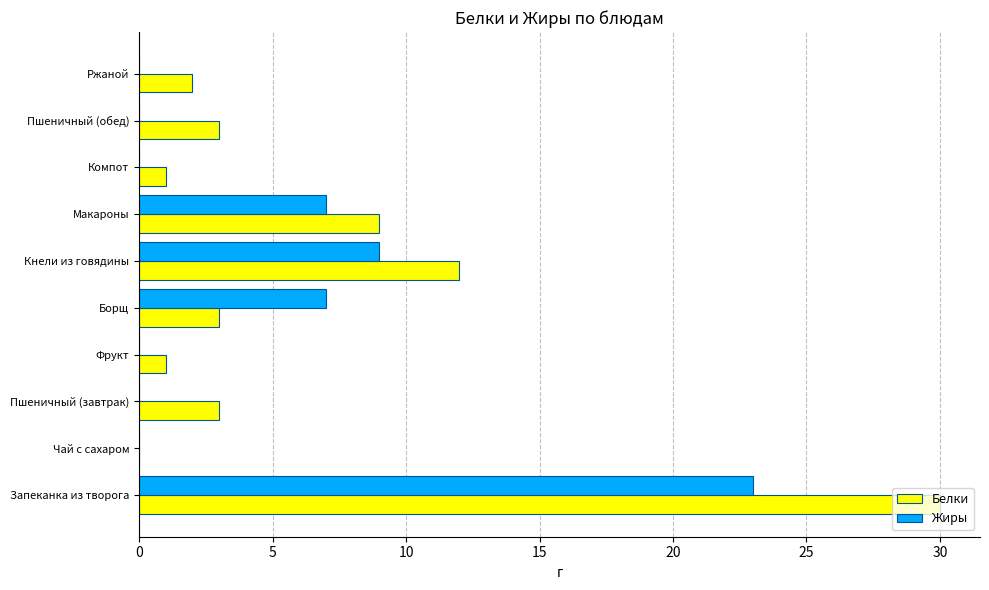

True or false: Белки has a value of 3 at Макароны.

False